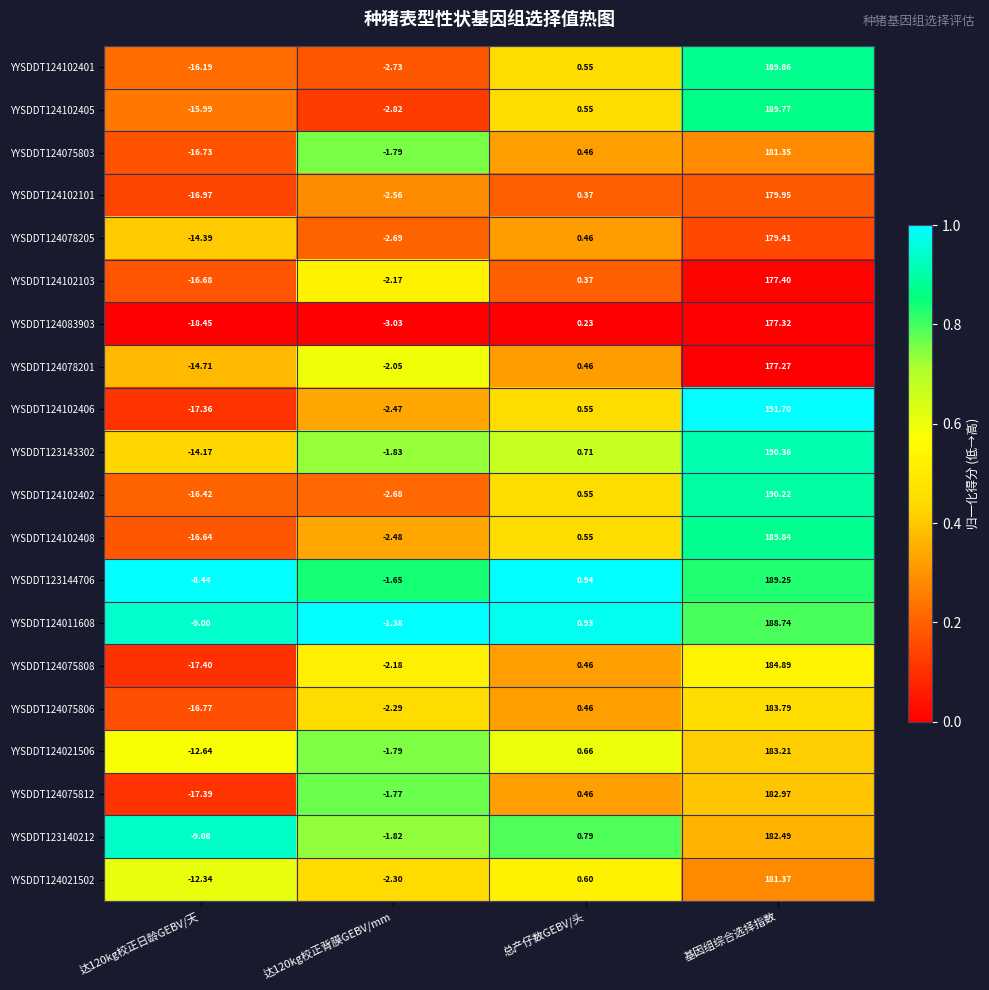

Which series changed the most between 总产仔数GEBV/头 and 基因组综合选择指数?

YYSDDT124102406